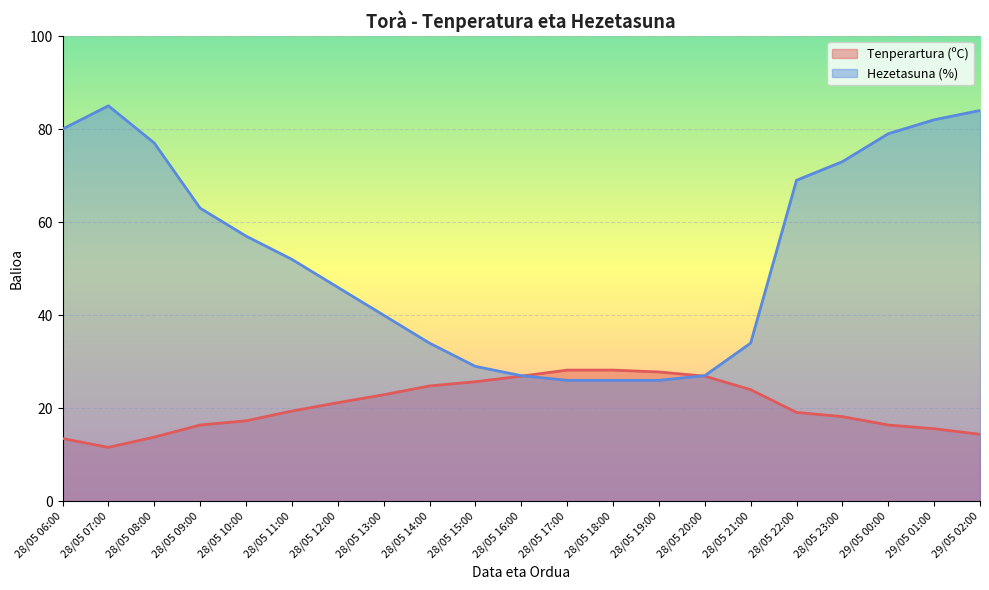

At which category does the chart reach its minimum across all series?

28/05 07:00